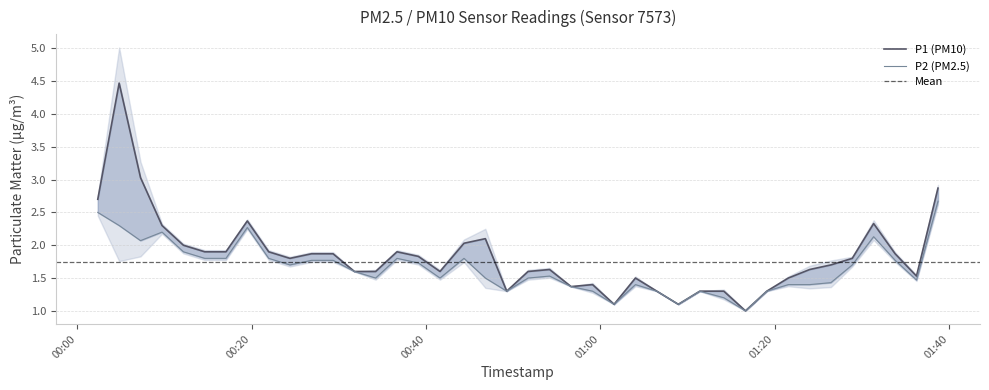

True or false: P2 and P1 cross at least once.

False